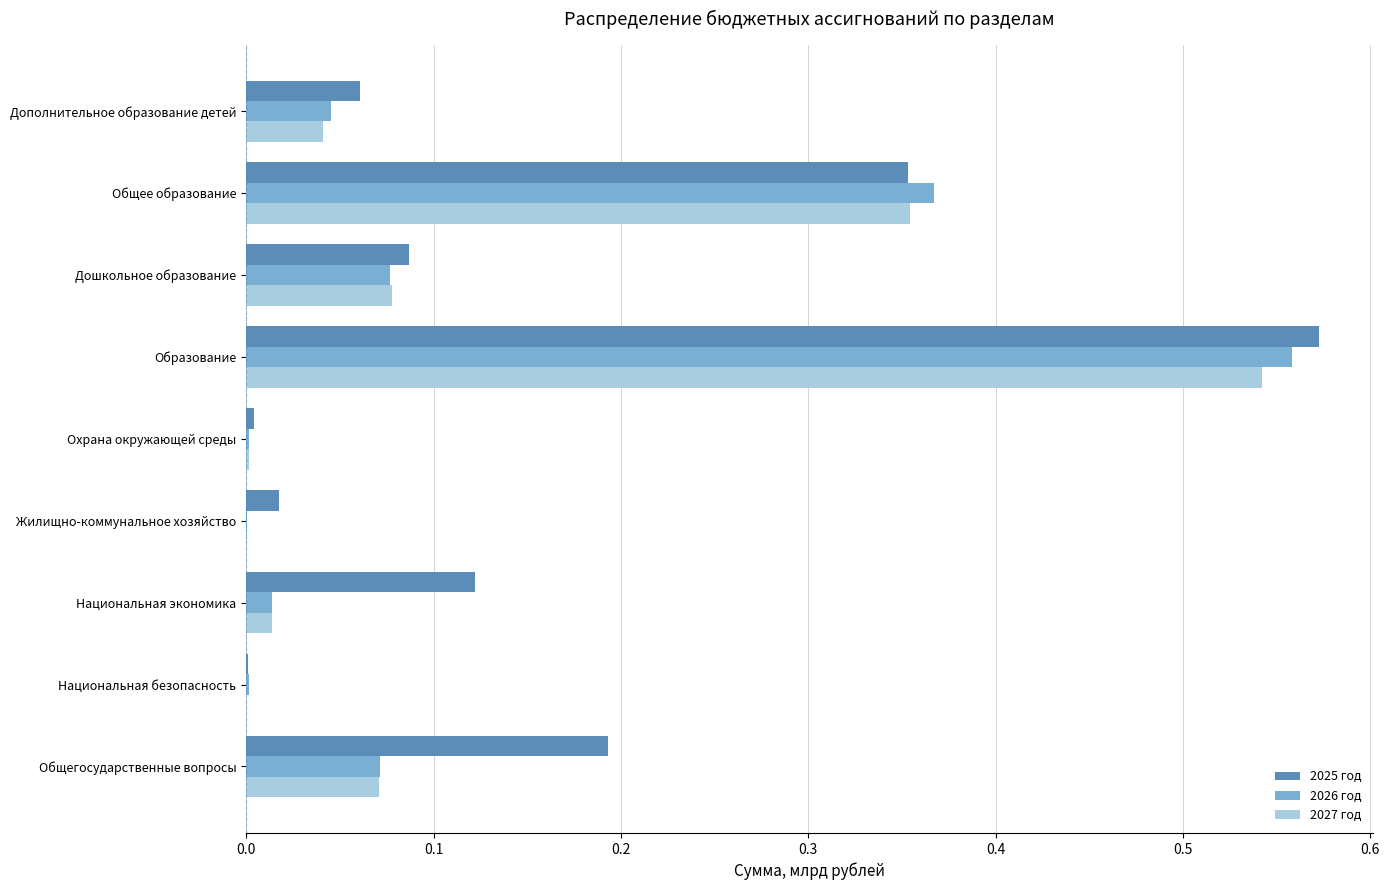

The 2026 год series shows 0.0 at Дошкольное образование. True or false?

False